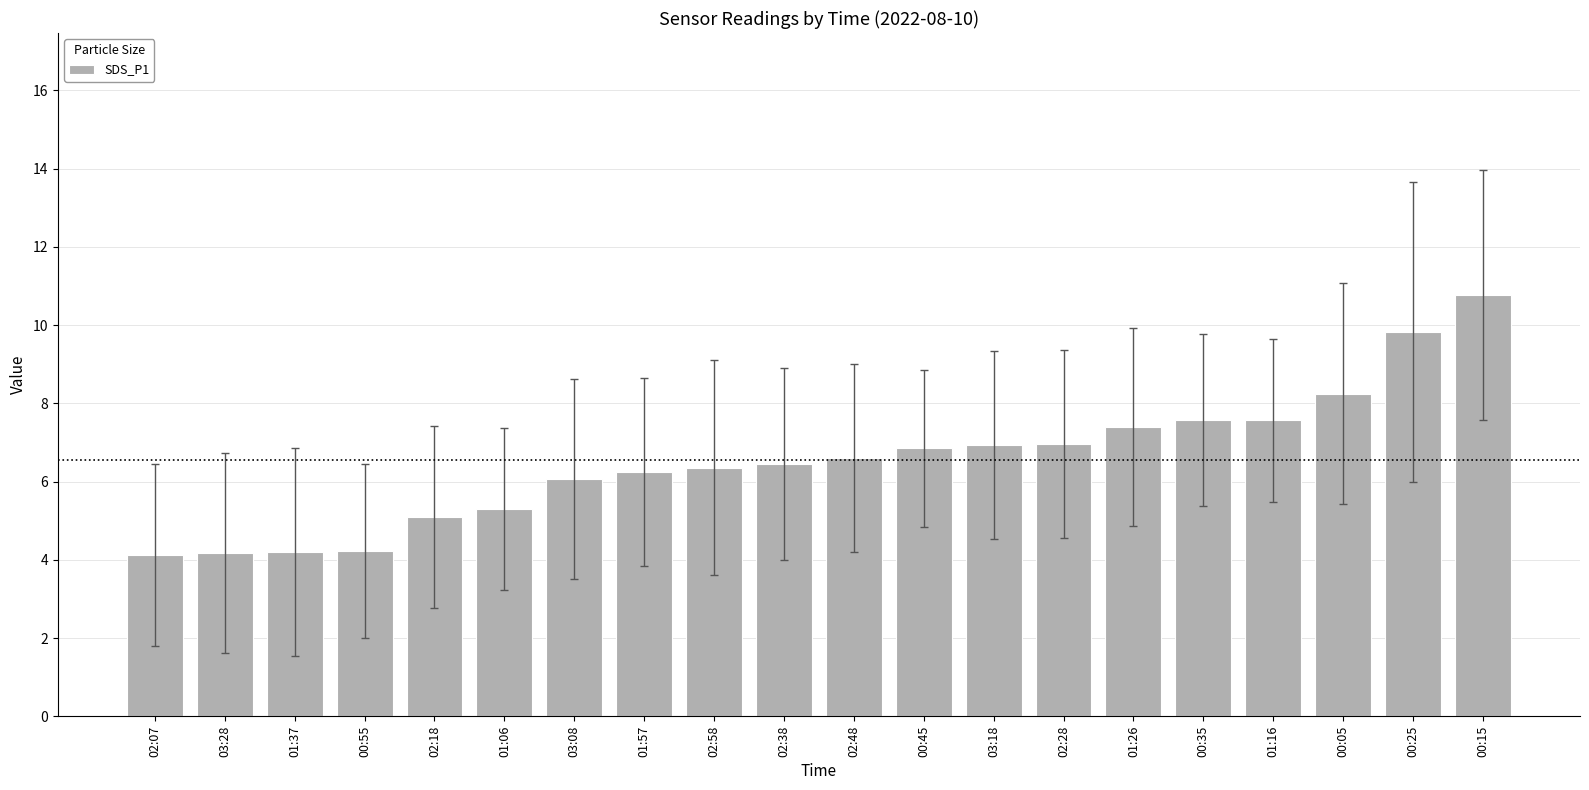

What position from the right is 00:45?

9